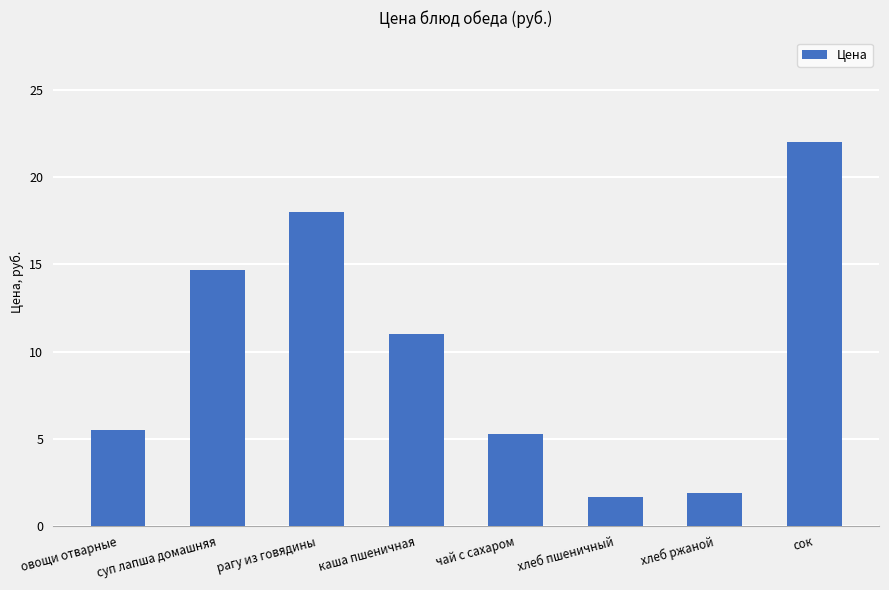

Approximately how many times larger is the value at суп лапша домашняя compared to каша пшеничная?

1.3